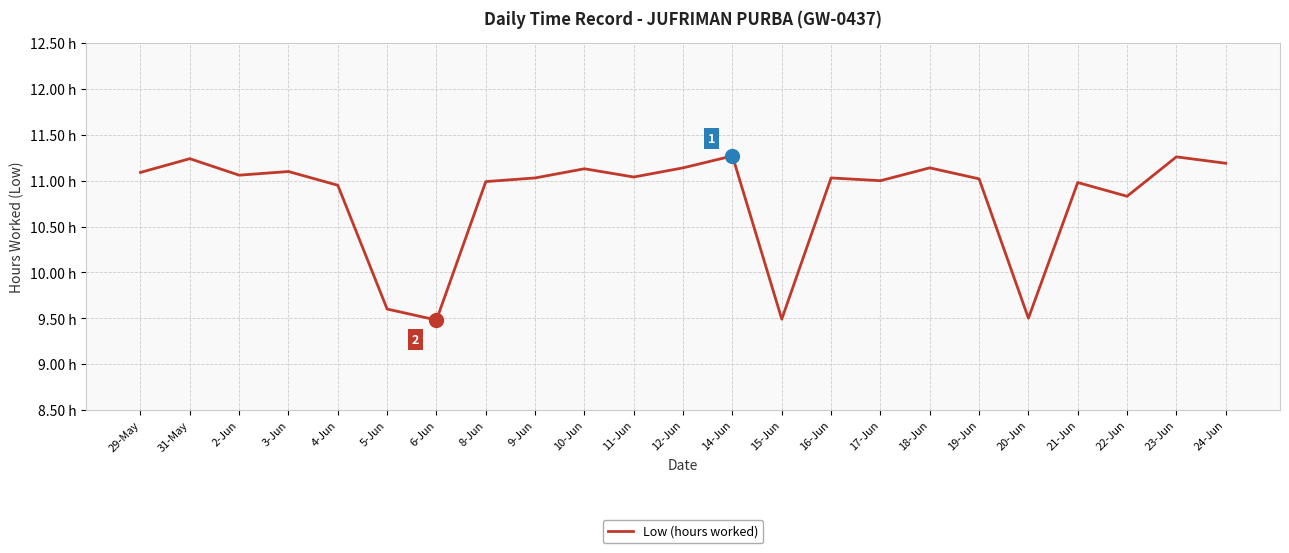

Is this an area chart (filled region under the line)?

No